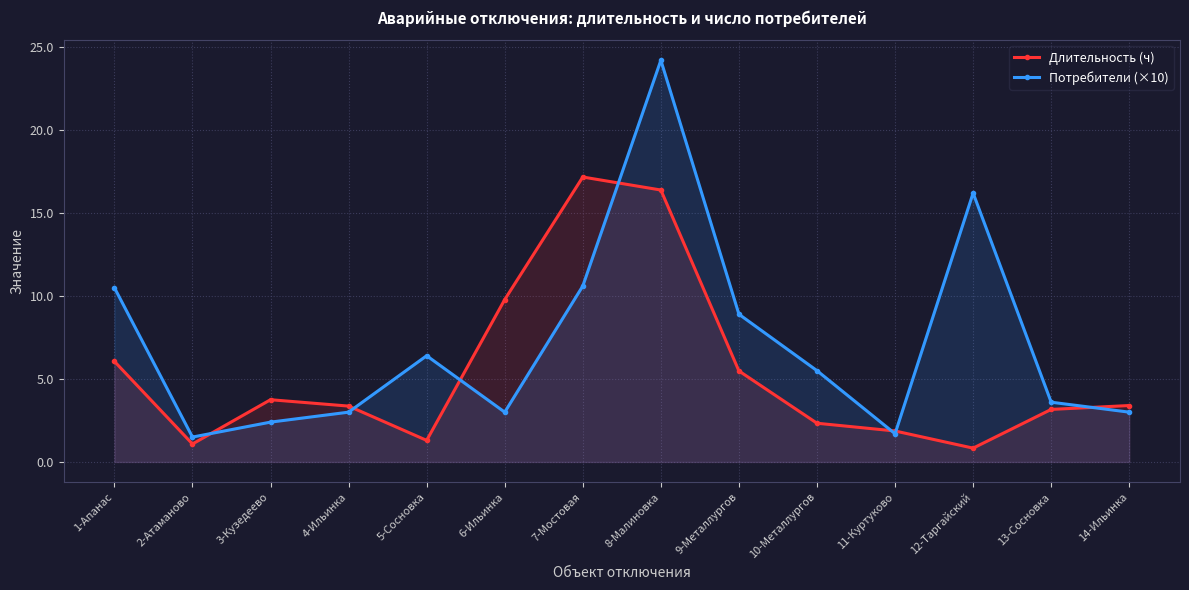

Reading left to right, extract all data points from this chart.

Длительность (ч): 1-Апанас=6.1	2-Атаманово=1.1	3-Кузедеево=3.8	4-Ильинка=3.4	5-Сосновка=1.3	6-Ильинка=9.8	7-Мостовая=17.2	8-Малиновка=16.4	9-Металлургов=5.5	10-Металлургов=2.3	11-Куртуково=1.9	12-Таргайский=0.8	13-Сосновка=3.2	14-Ильинка=3.4
Потребители (×10): 1-Апанас=10.5	2-Атаманово=1.5	3-Кузедеево=2.4	4-Ильинка=3.0	5-Сосновка=6.4	6-Ильинка=3.0	7-Мостовая=10.6	8-Малиновка=24.2	9-Металлургов=8.9	10-Металлургов=5.5	11-Куртуково=1.7	12-Таргайский=16.2	13-Сосновка=3.6	14-Ильинка=3.0